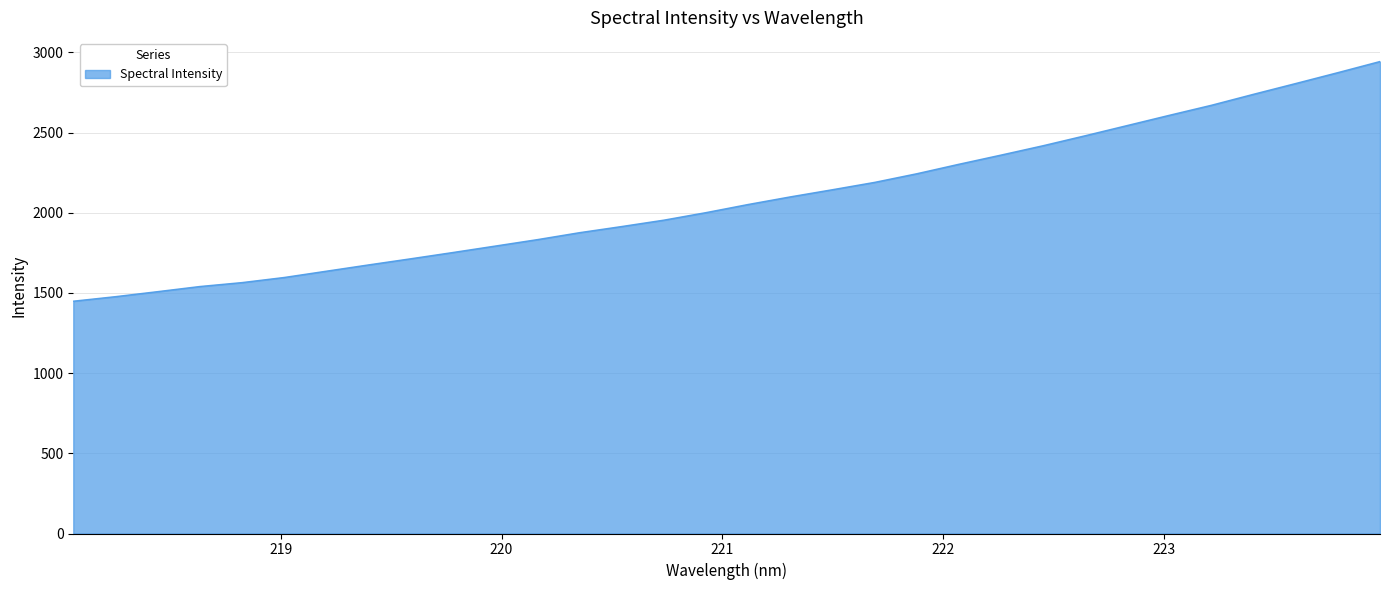

What is the maximum value shown in the chart?

2943.5